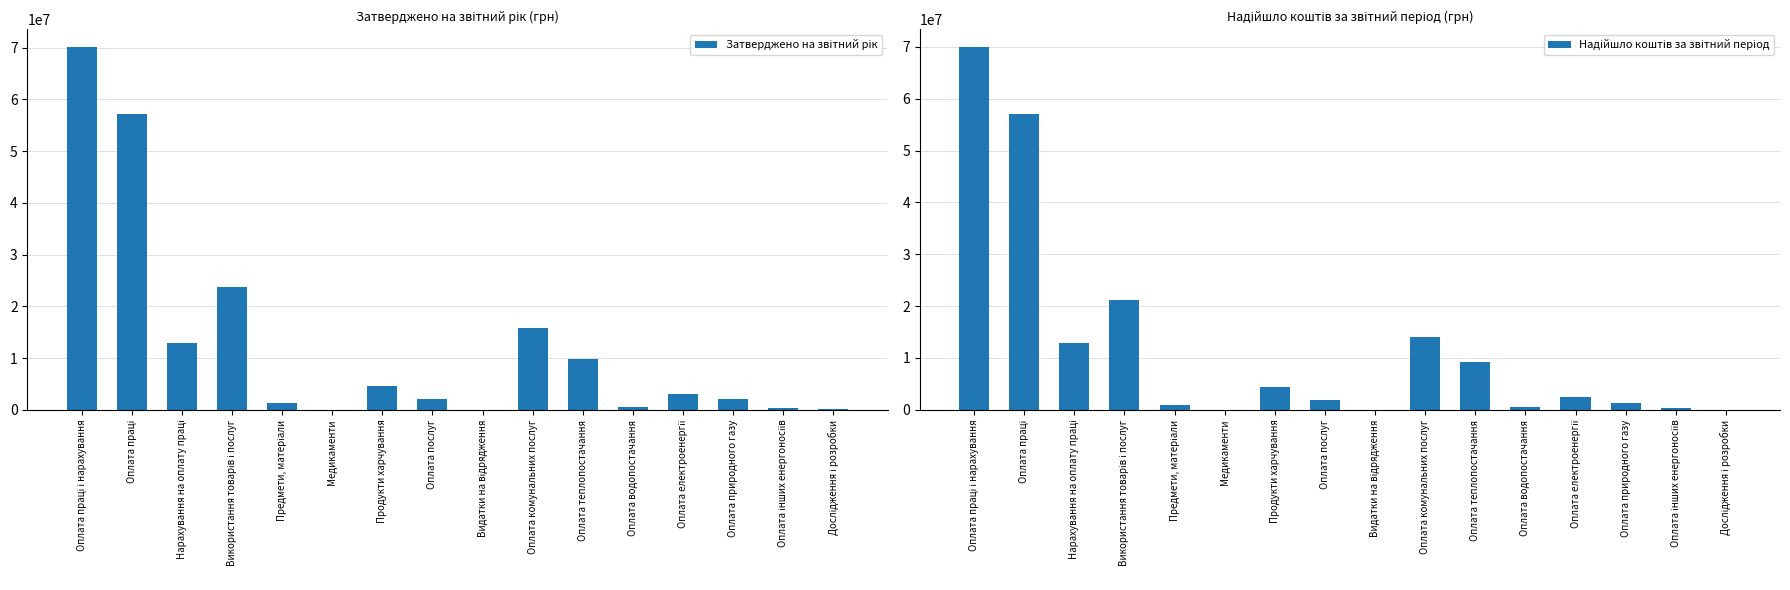

Which series has the largest total across all categories?

Затверджено на звітний рік